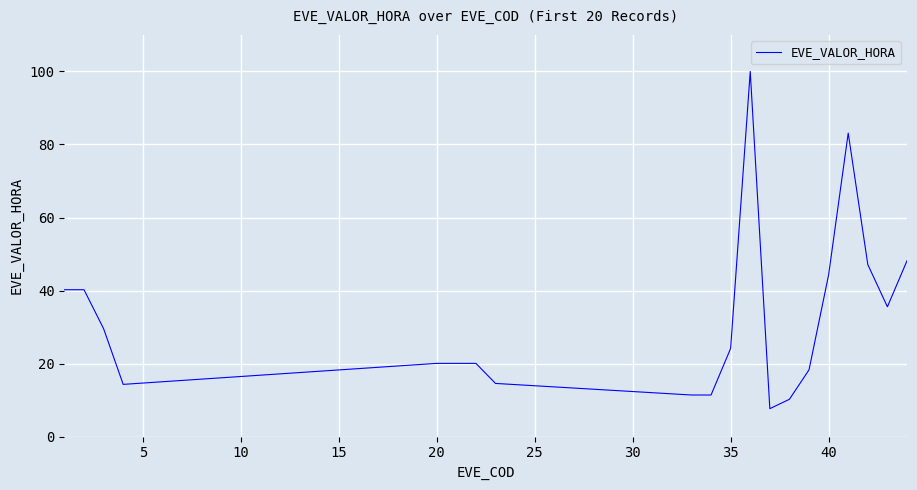

What is the minimum value shown in the chart?

7.7